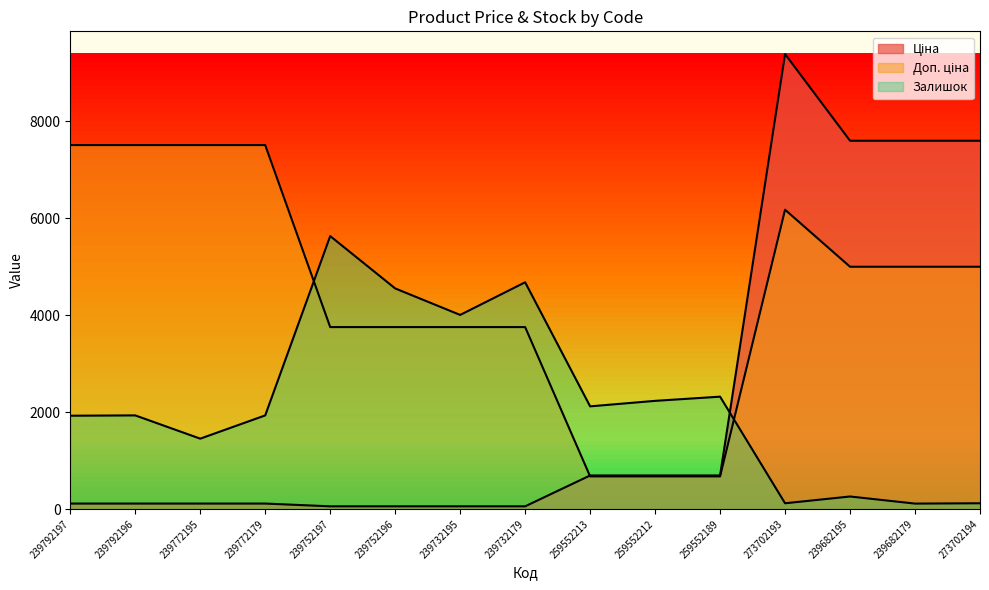

What is the average value of the Доп. ціна series?

4548.9